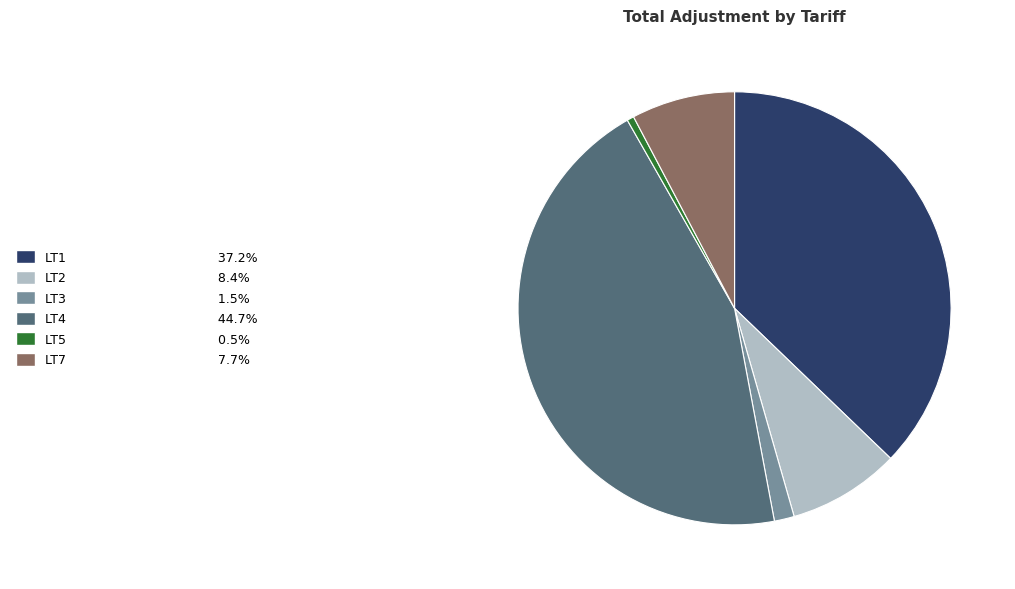

Count the number of slices in the pie.

6